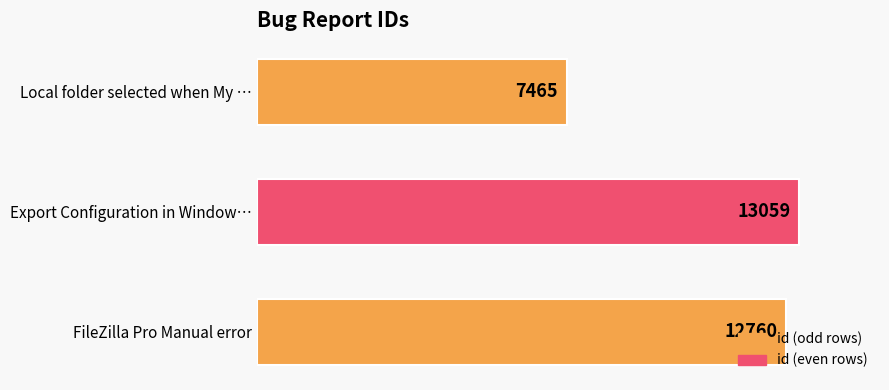

How many bars are there in total?

3